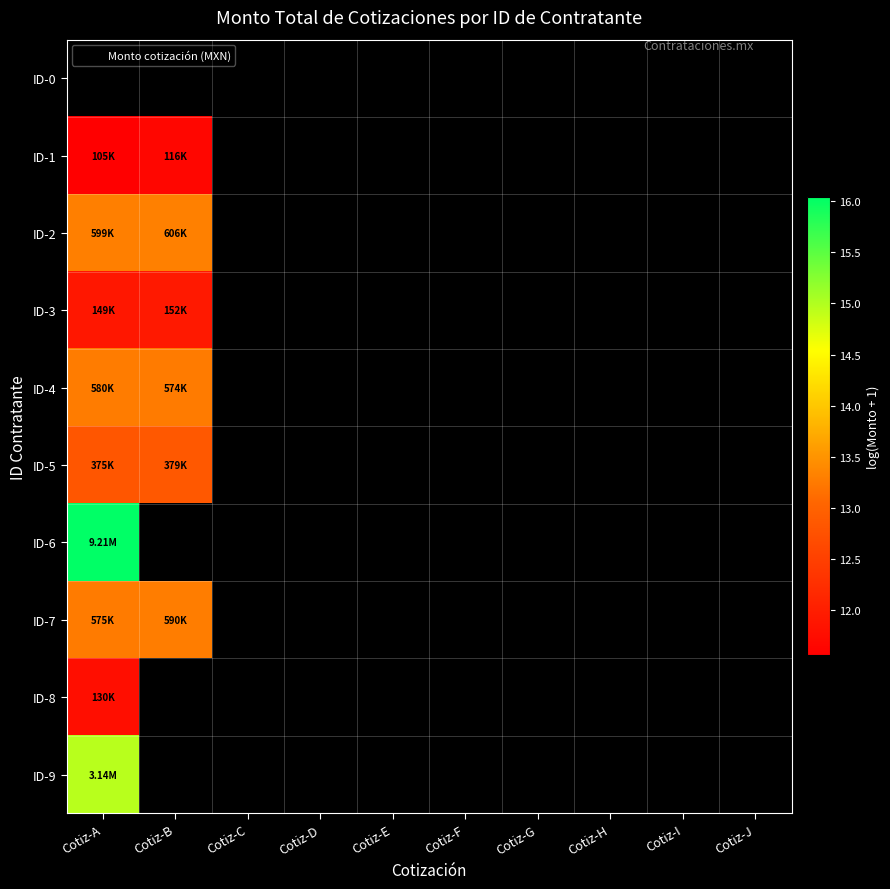

How many data points does each series have?

10